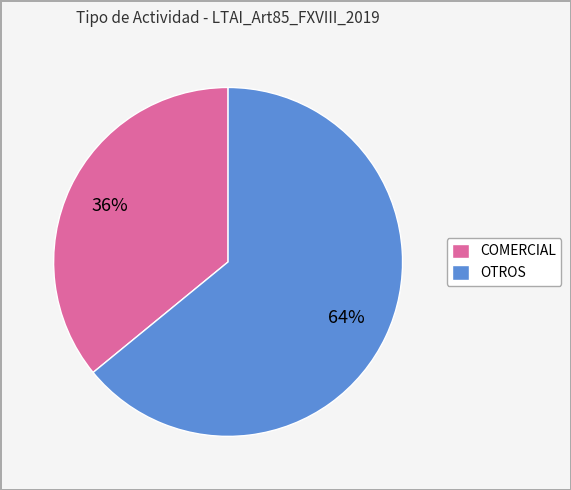

To the nearest percent, what portion does COMERCIAL represent?

36%